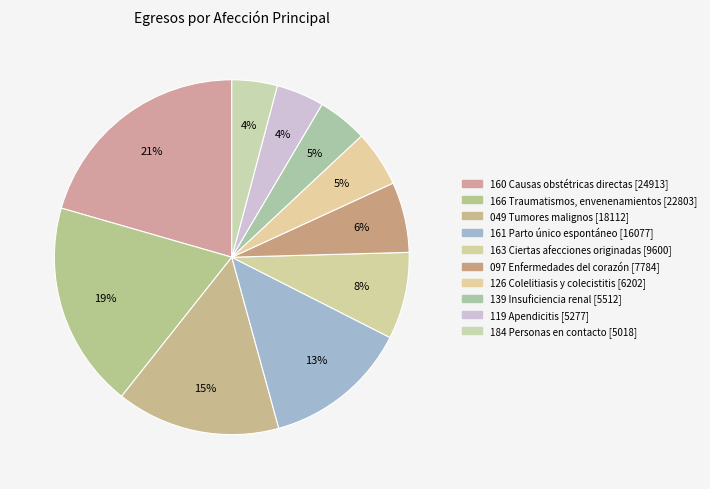

What is the smallest slice in the pie chart?

184 Personas en contacto